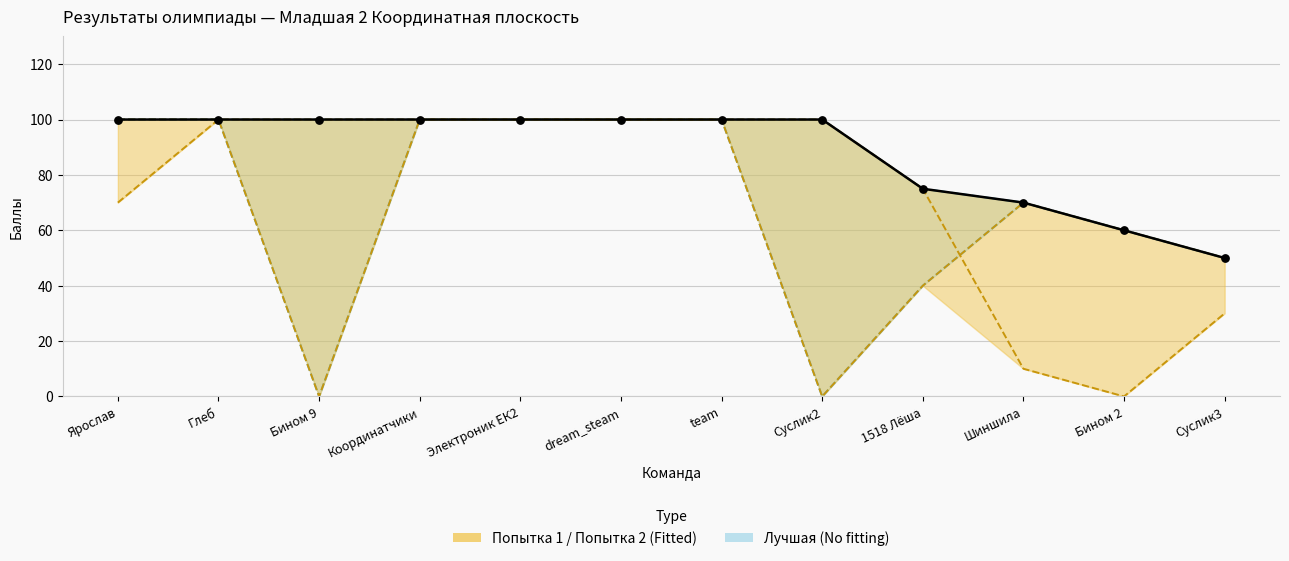

Between Ярослав and Суслик3, which is larger?

Ярослав